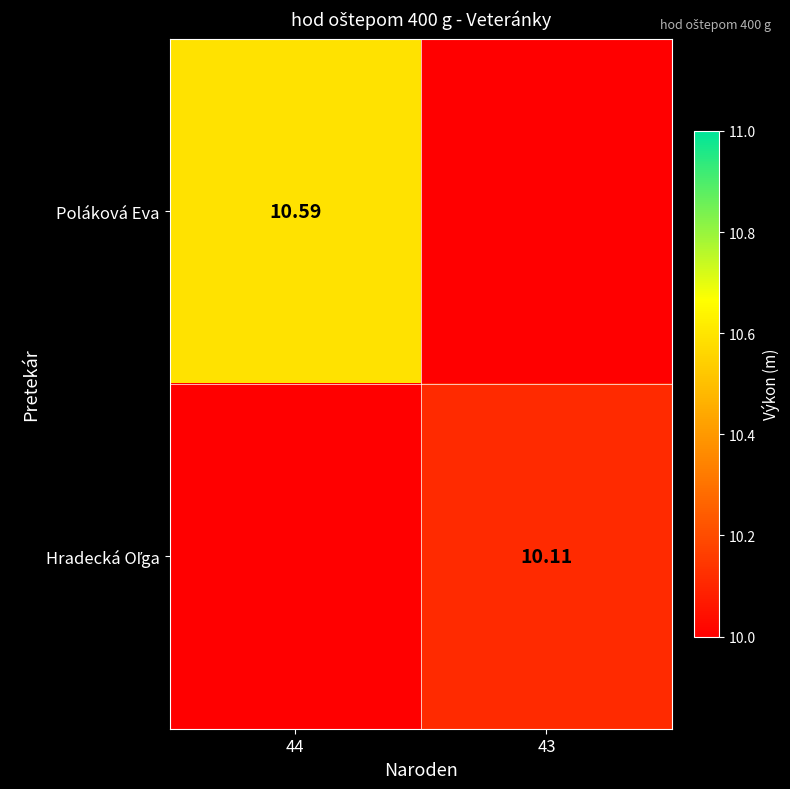

Where is Poláková Eva nearest to the value 5?

43